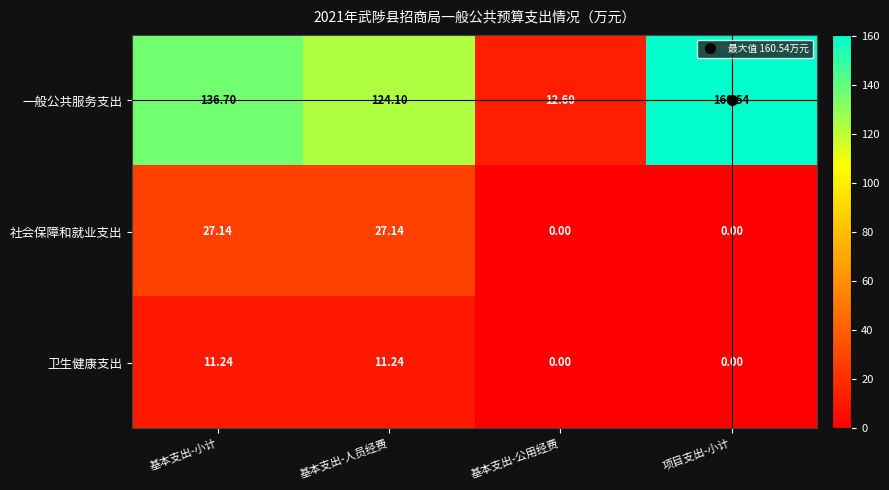

What is the total value across all series at 基本支出-人员经费?

162.5